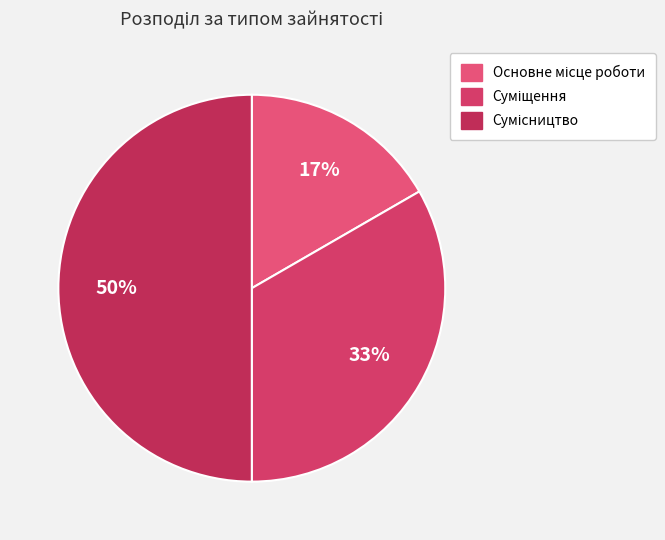

To the nearest percent, what is the difference between the largest and smallest slice percentages?

33%